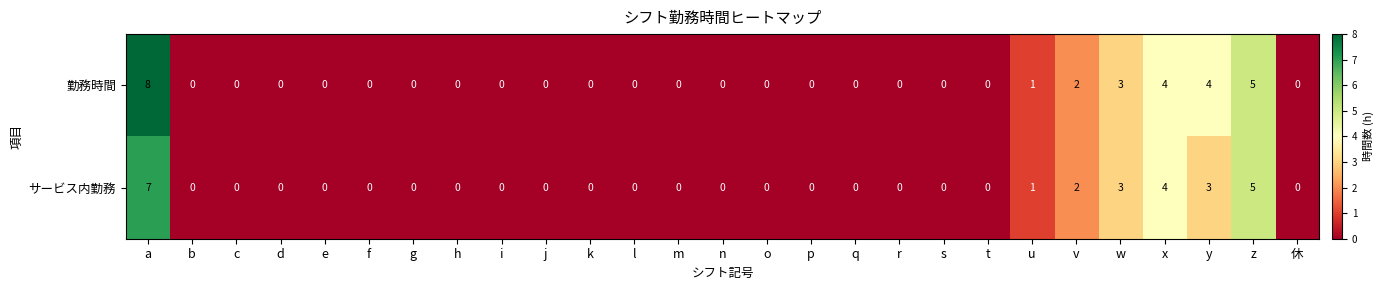

At which category is the sum across all series the highest?

a